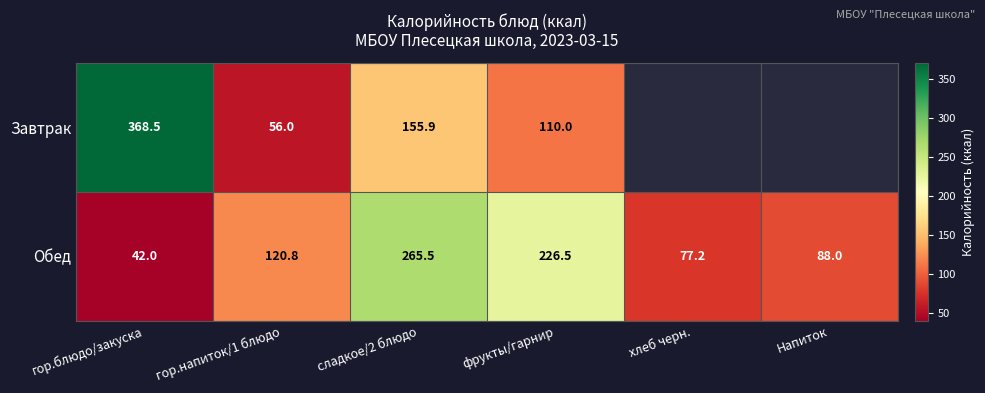

Is the value of Обед at гор.напиток/1 блюдо greater than the value of Завтрак at сладкое/2 блюдо?

No